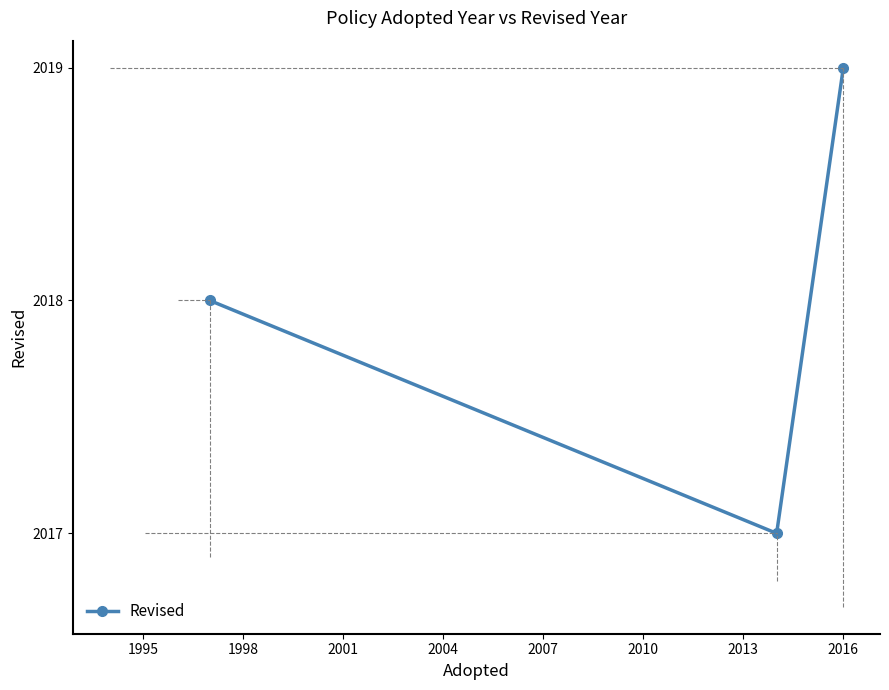

What is the value of the 2nd point from the left?

2017